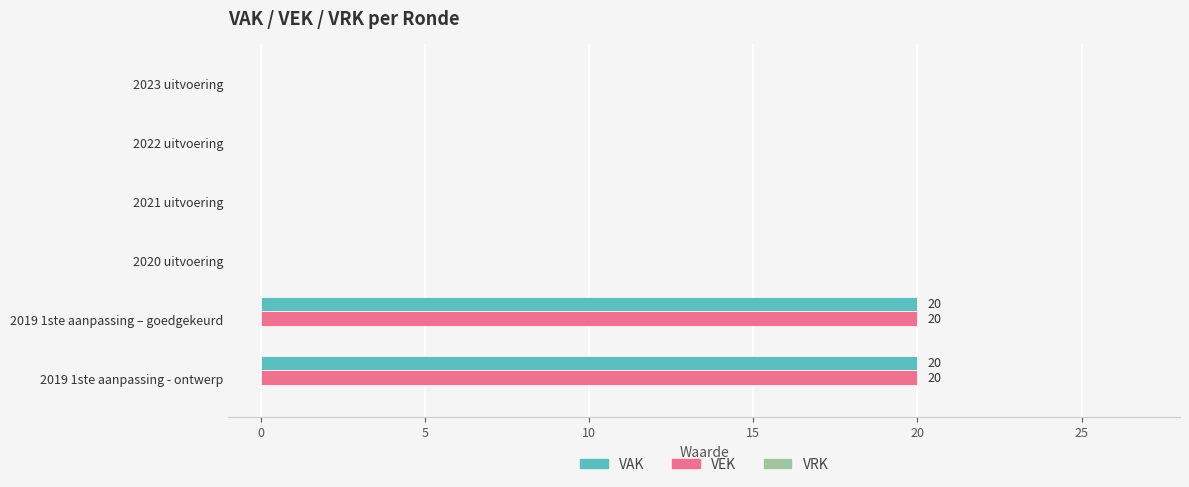

What is the sum of the VEK values at 2019 1ste aanpassing – goedgekeurd and 2019 1ste aanpassing - ontwerp?

40